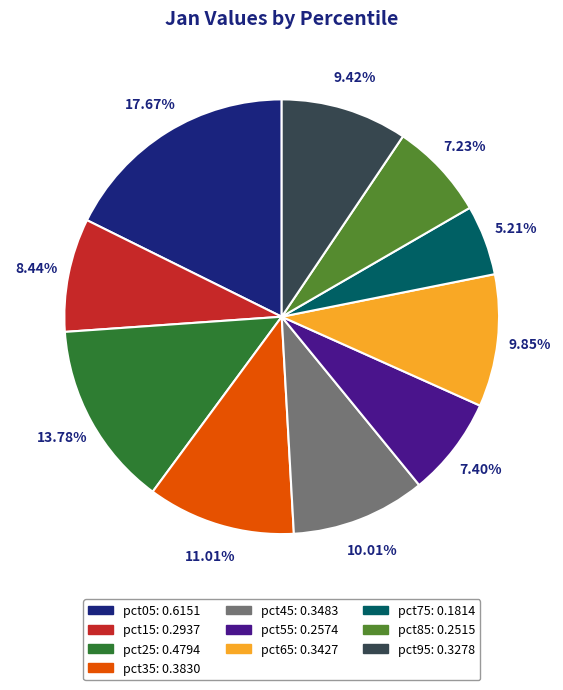

How many slices are in this pie chart?

10